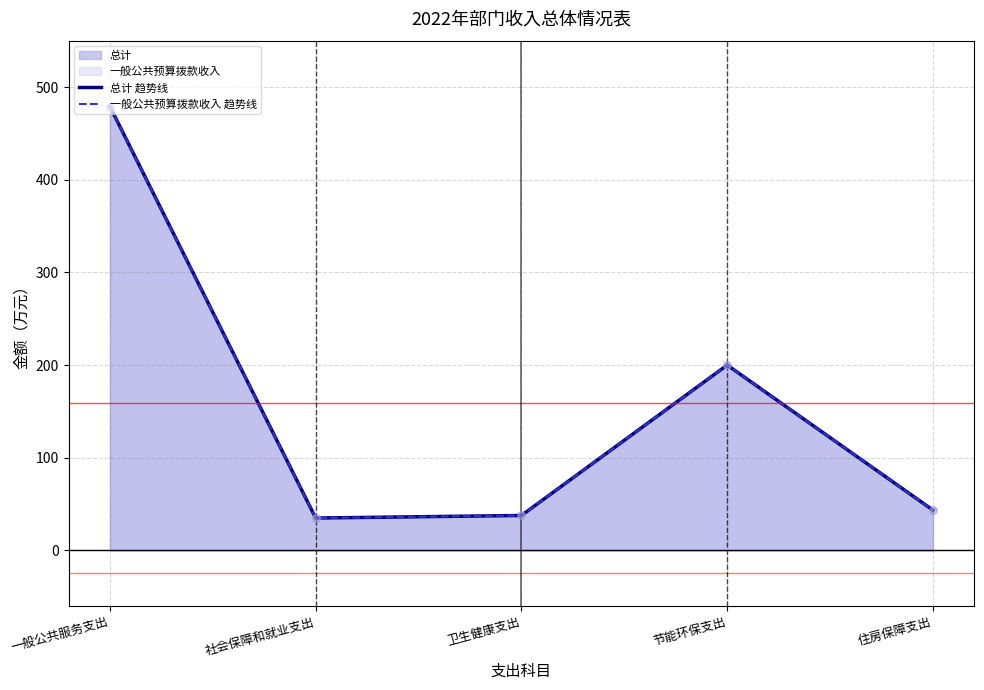

Which series contains the lowest Y value?

总计 趋势线